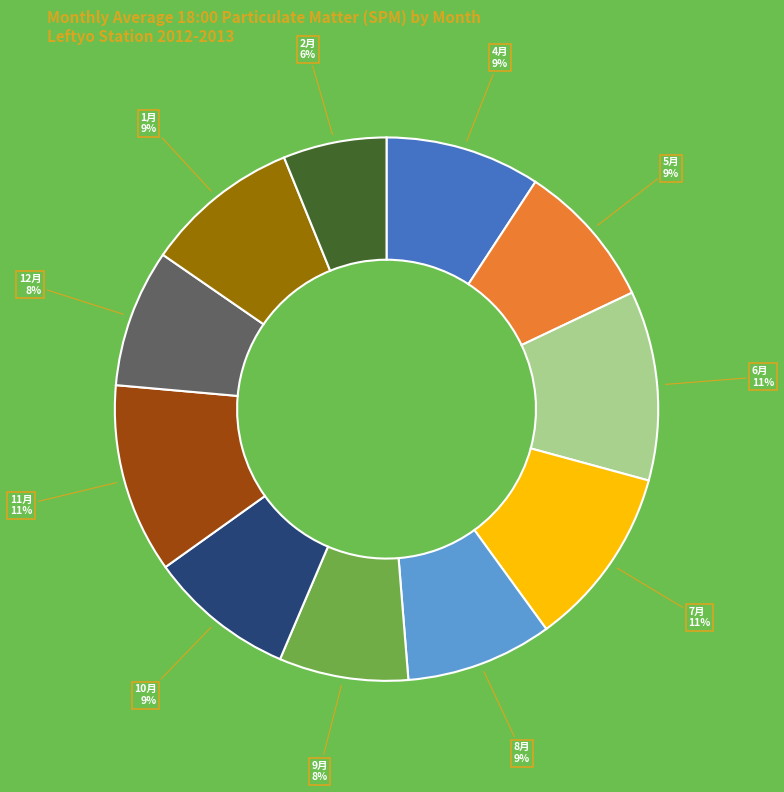

Is there any slice that represents more than half of the pie?

No